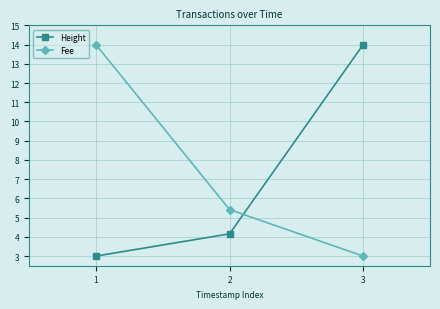

True or false: Fee has a value of 5.4 at 2.

True